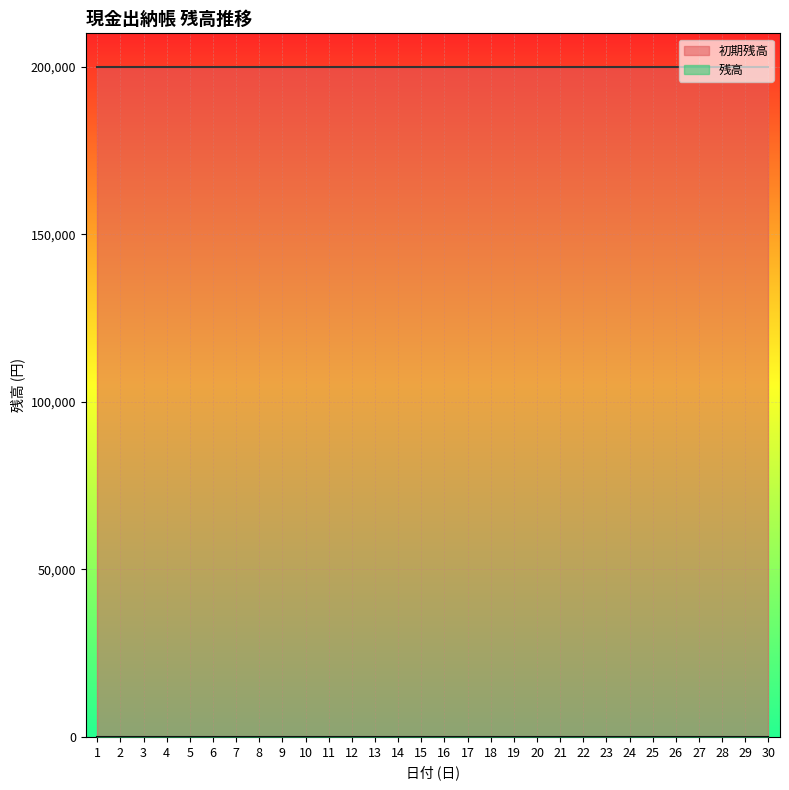

Count the number of data series in this chart.

2